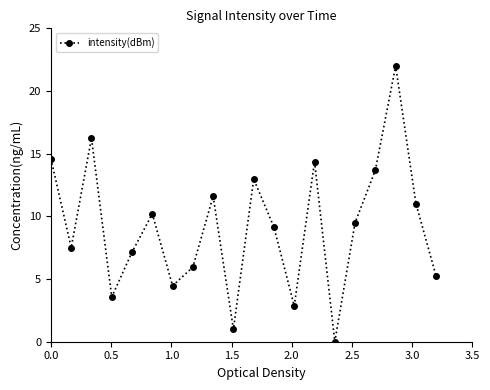

What is the sum of all values?

183.0